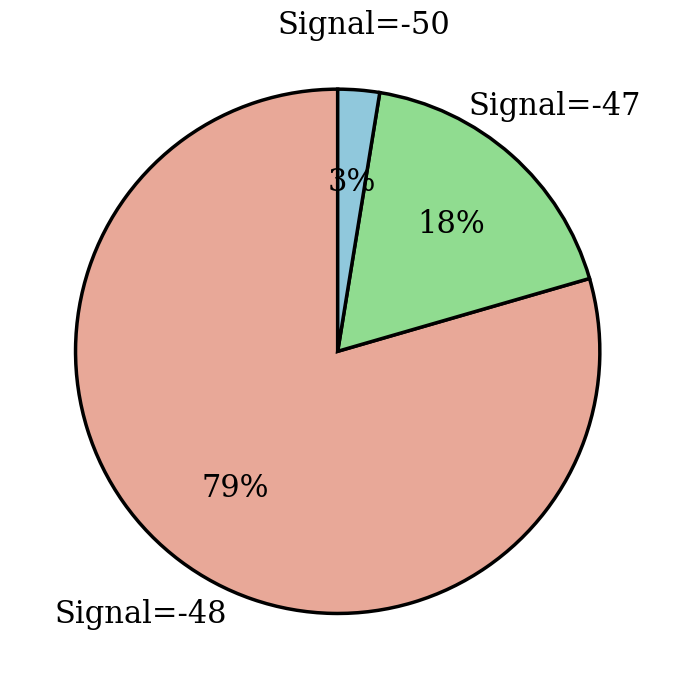

How many segments does this pie chart have?

3